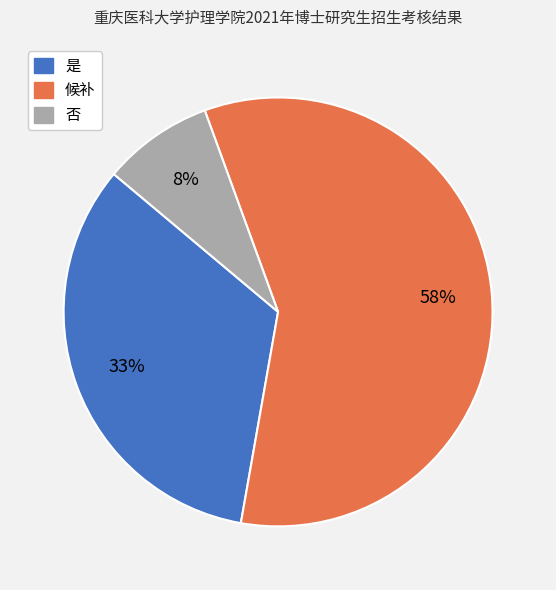

Does 否 represent more than half of the total?

No